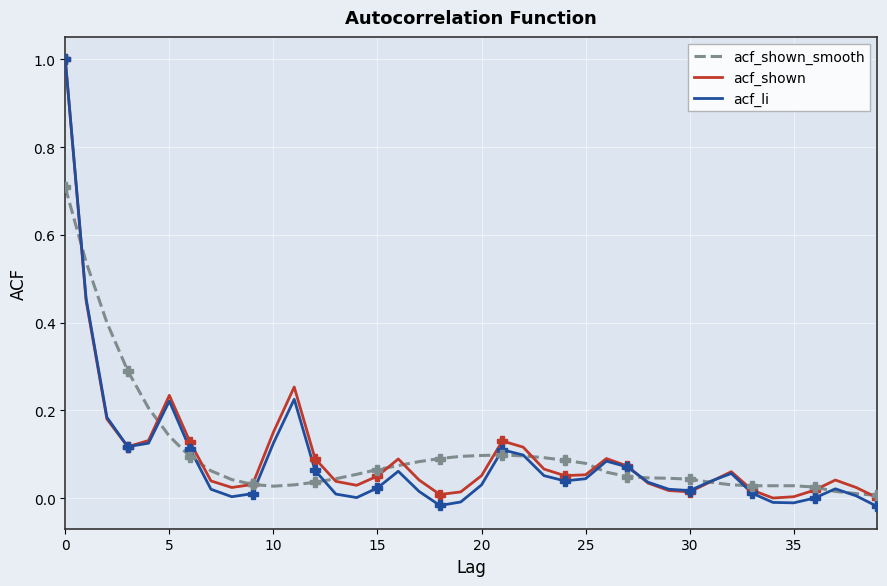

What value does the acf_shown series have at 15?

0.1